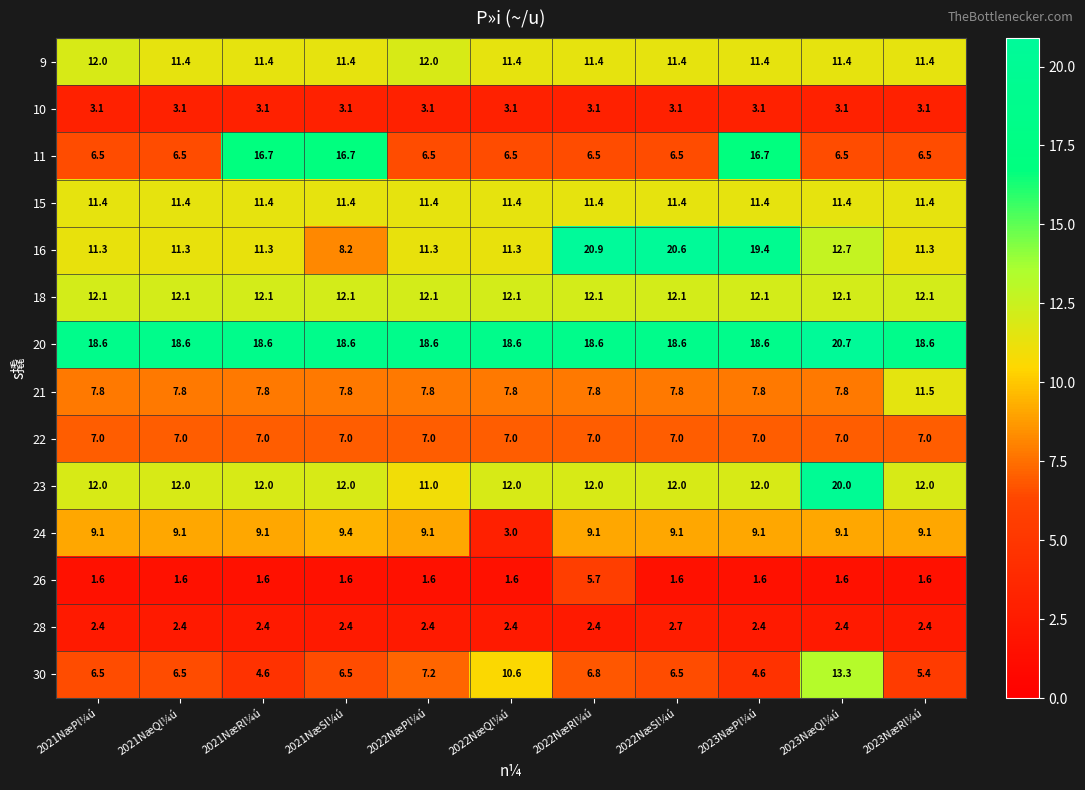

What is the approximate value of 23 at 2021NæSl¼ú?

12.0